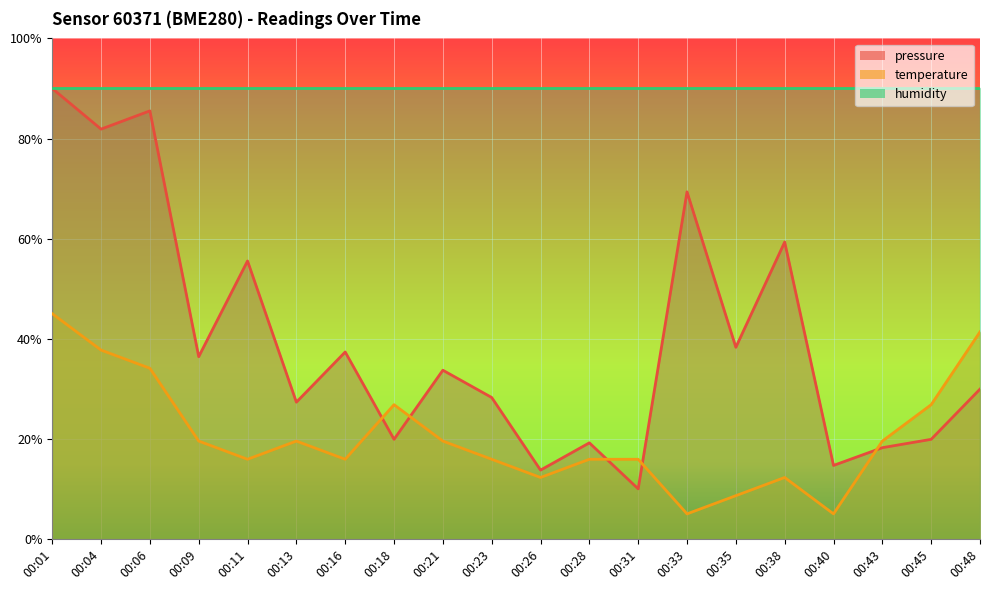

Which series has the largest total across all categories?

humidity